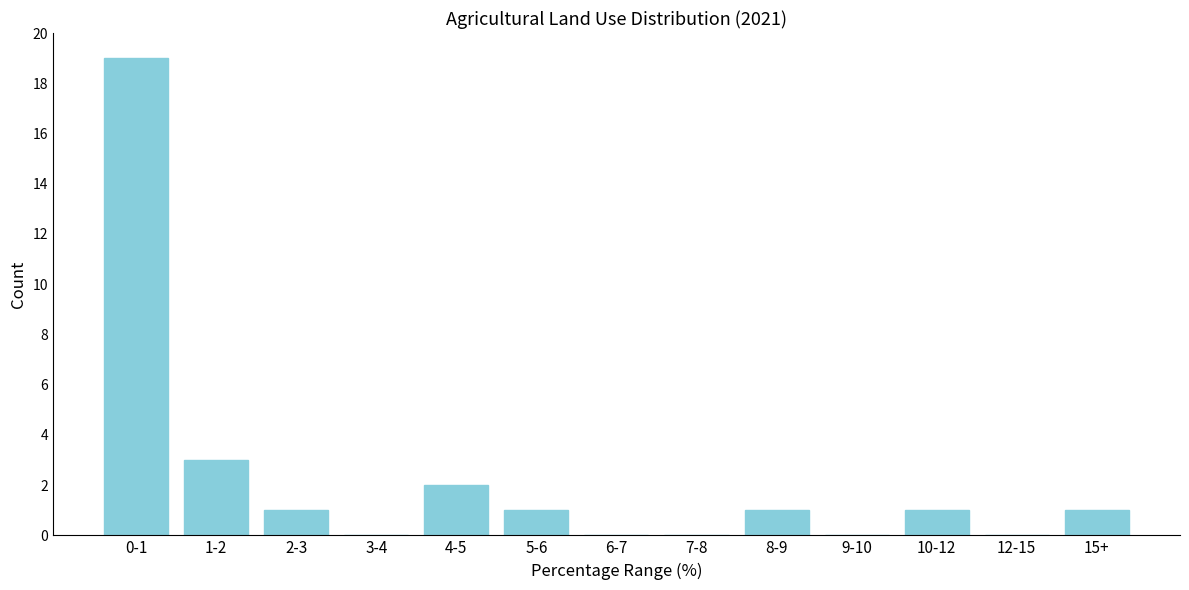

Reading left to right, what are all the values shown in this chart?

0-1=19	1-2=3	2-3=1	3-4=0	4-5=2	5-6=1	6-7=0	7-8=0	8-9=1	9-10=0	10-12=1	12-15=0	15+=1